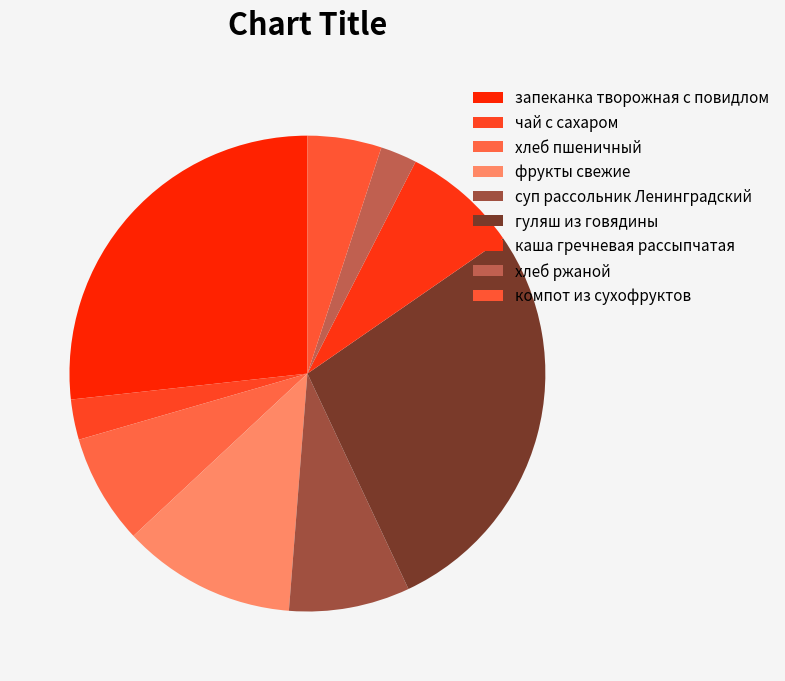

Is there a majority slice in this chart?

No